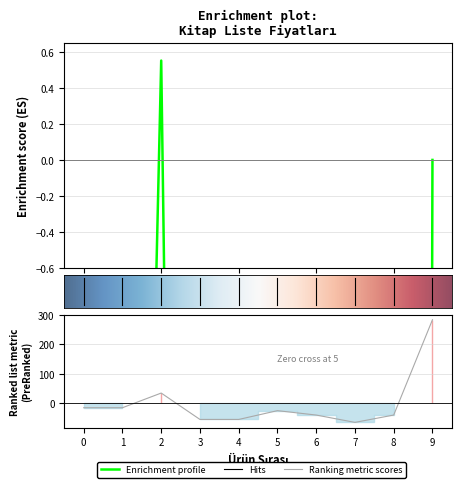

How many points are higher than both their immediate neighbors (excluding endpoints)?

2